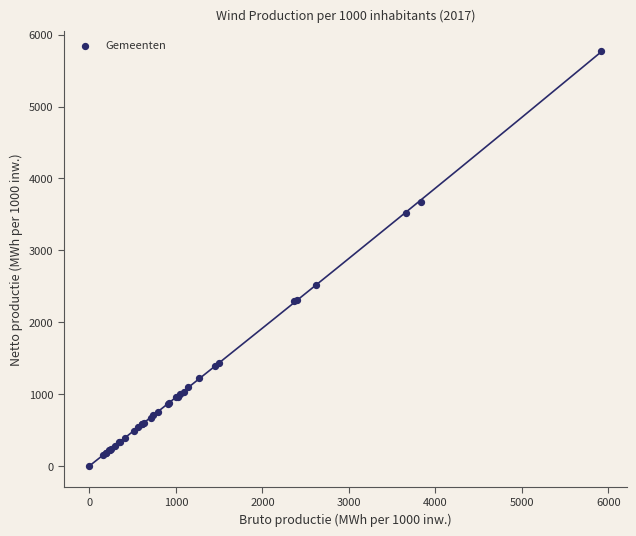

What Y value in the scatter plot is closest to 2883?

2522.9